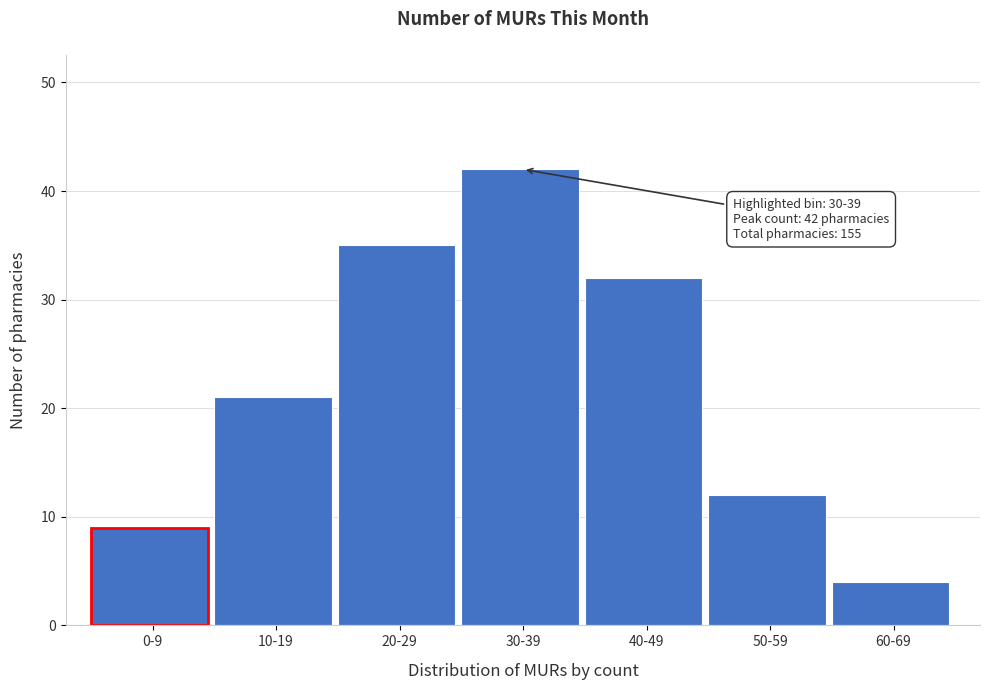

Reading left to right, list all the values displayed in this chart.

9	21	35	42	32	12	4